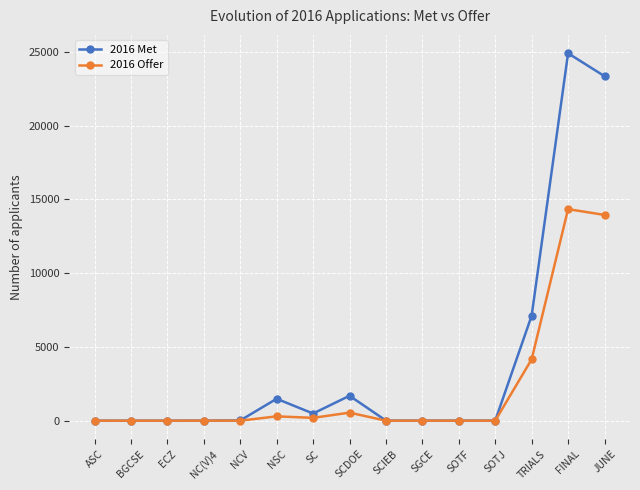

True or false: 2016 Offer has more than 1 interior local peaks.

True